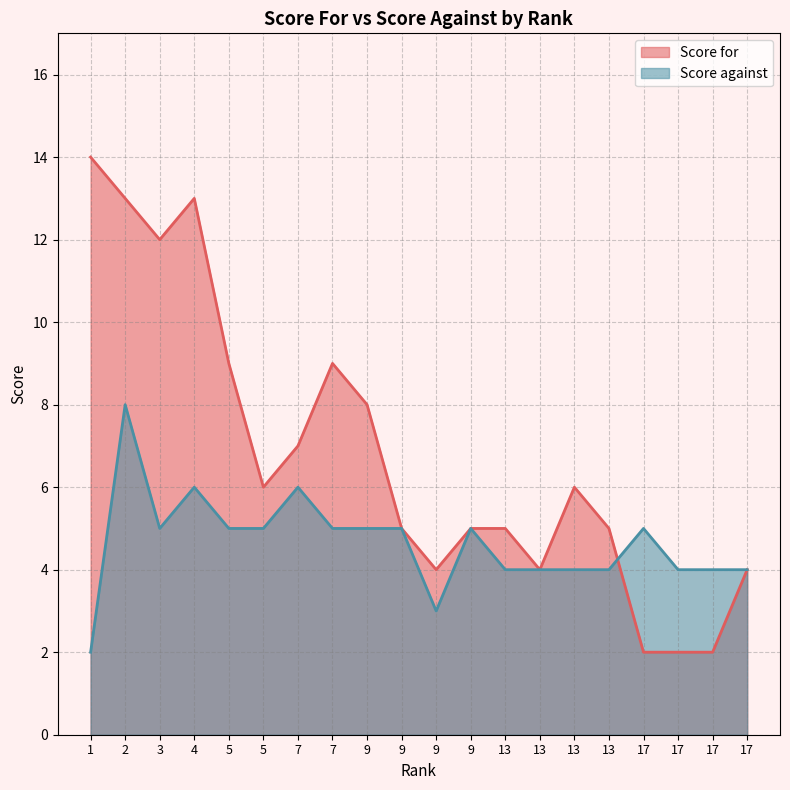

Where does the Score for series first go above 6?

1